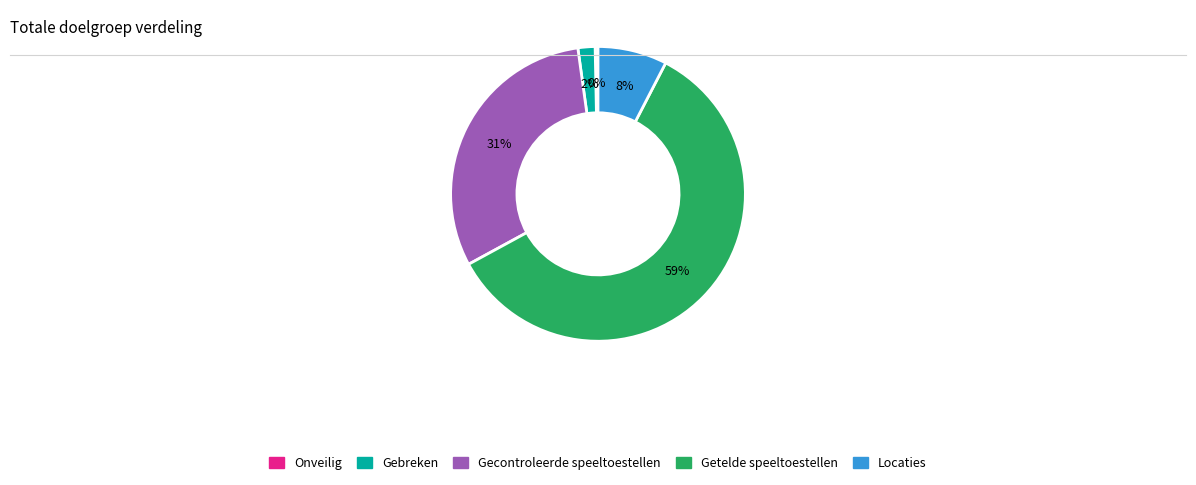

To the nearest percent, what is the difference between the Gebreken and Onveilig slice percentages?

2%